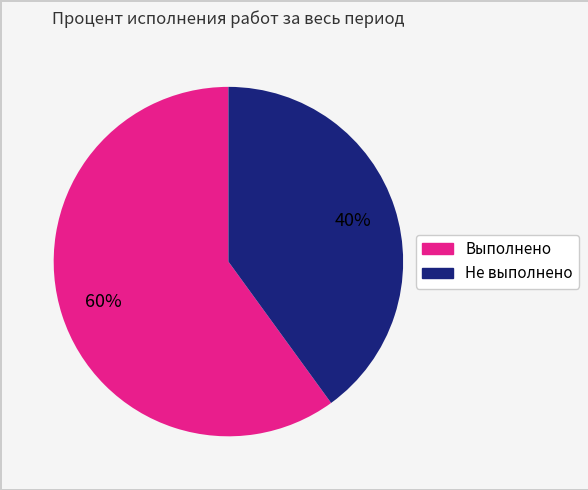

Does any single category account for the majority?

Yes